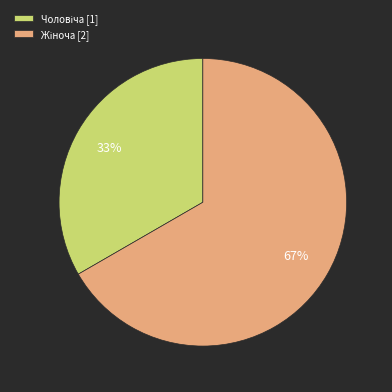

To the nearest percent, what is the average slice percentage?

50%